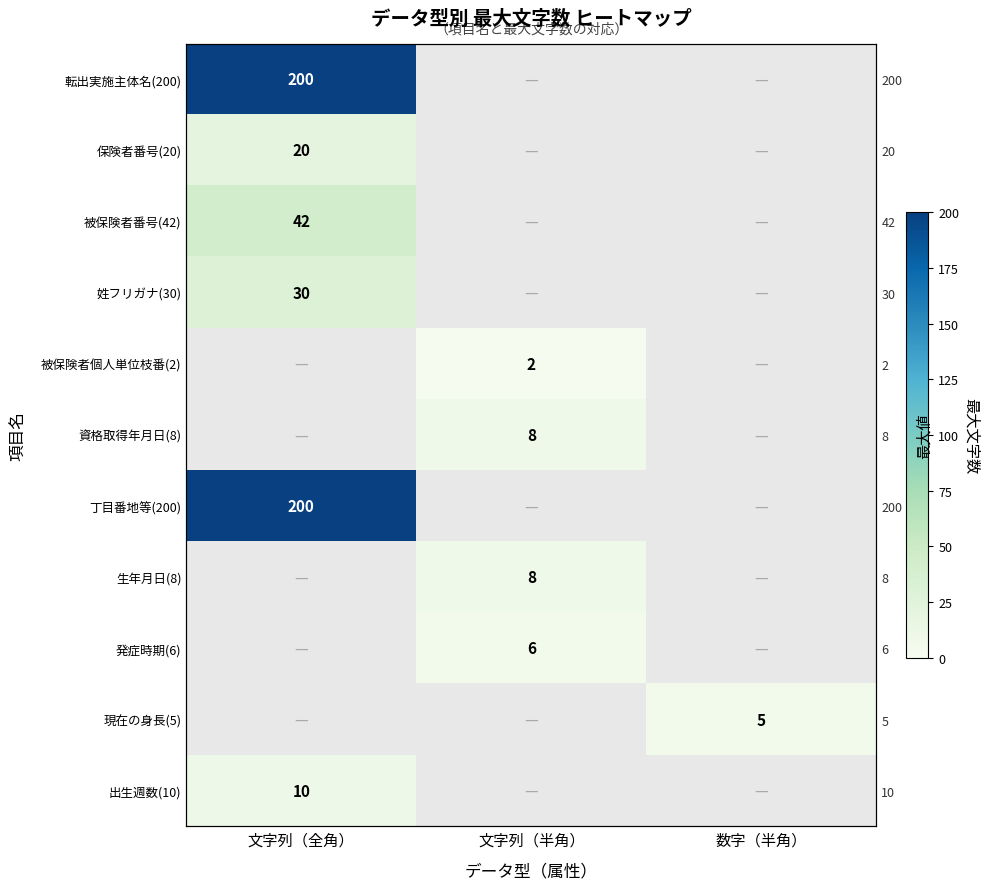

At which label does 被保険者番号(42) reach its peak?

文字列（全角）